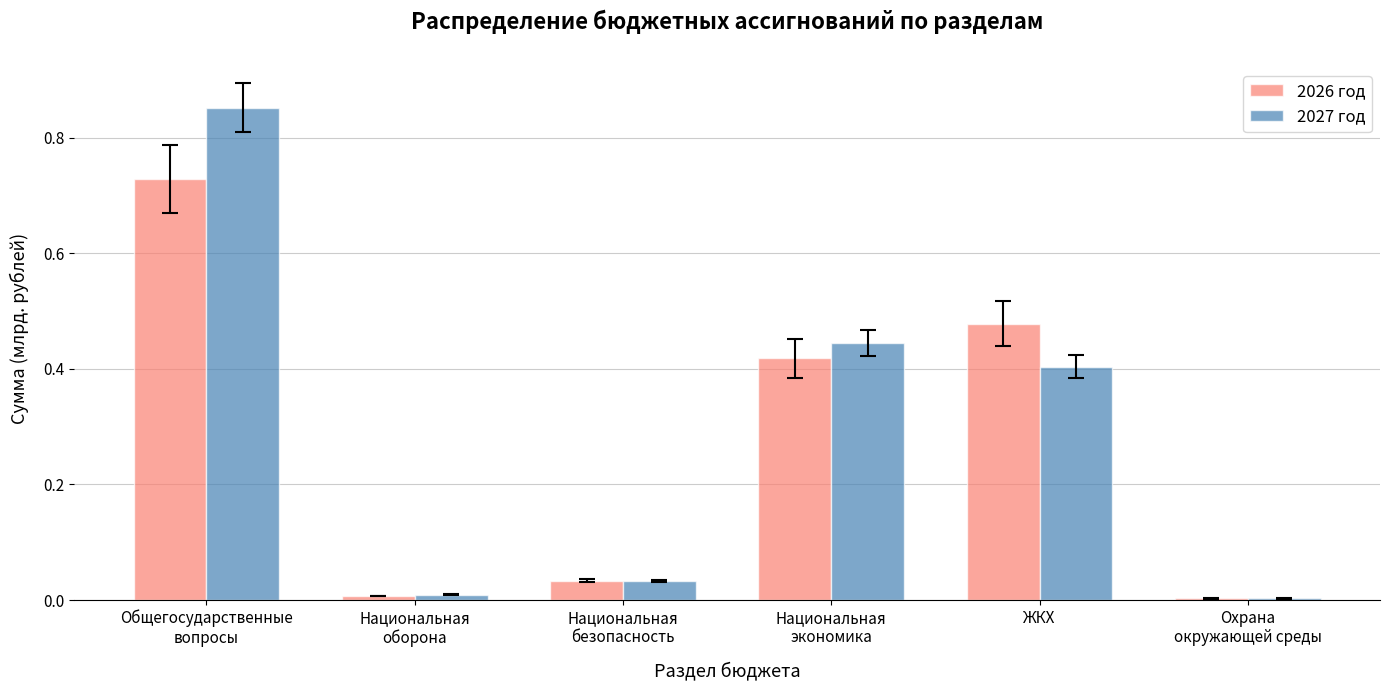

Is it true that 2026 год equals 0.2 at ЖКХ?

False